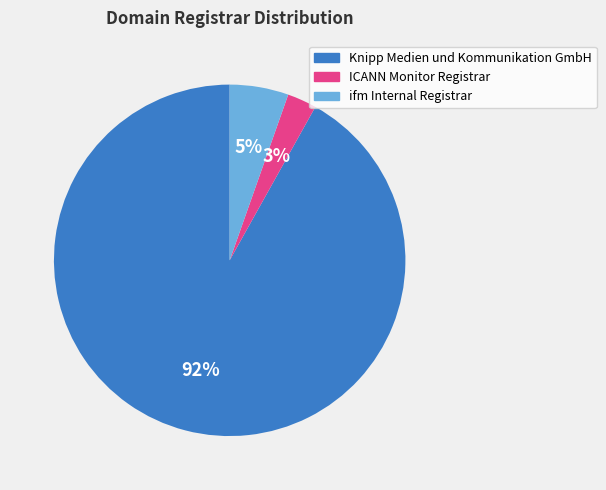

How many slices are in this pie chart?

3